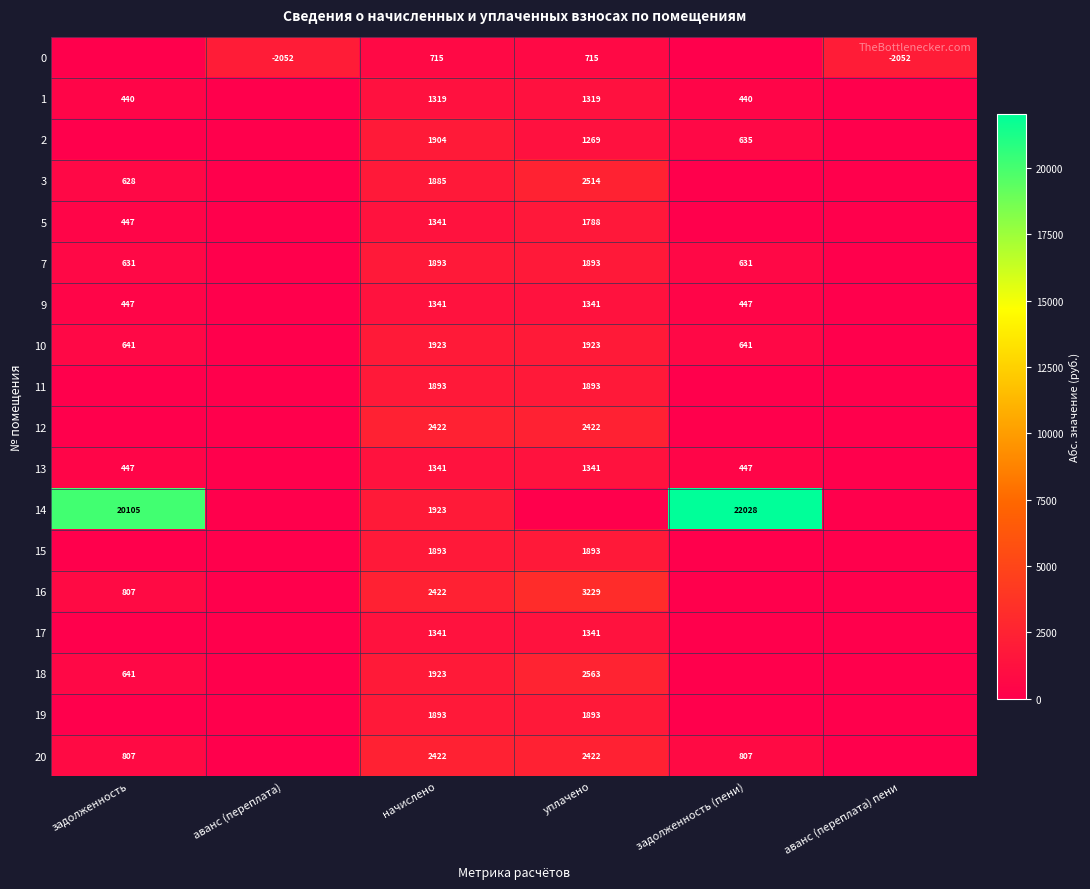

True or false: 13 has a value of 103 at задолженность.

False